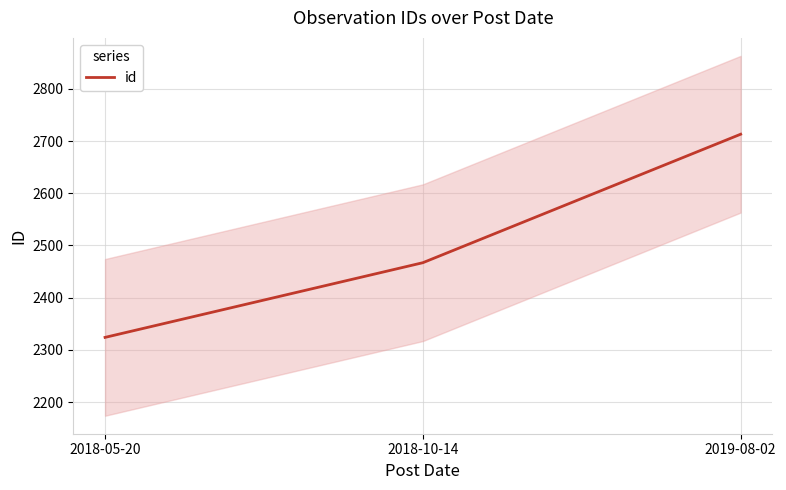

Does the chart display data point markers on the line(s)?

No